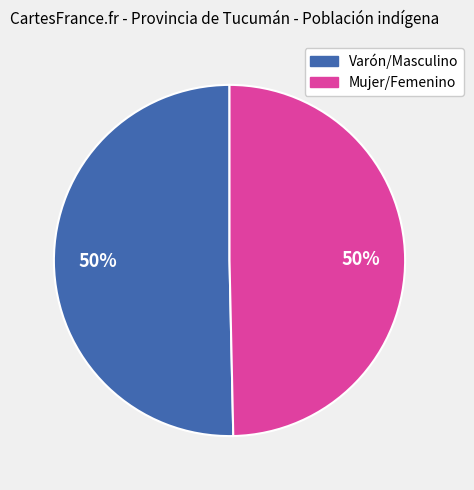

Count the number of slices in the pie.

2